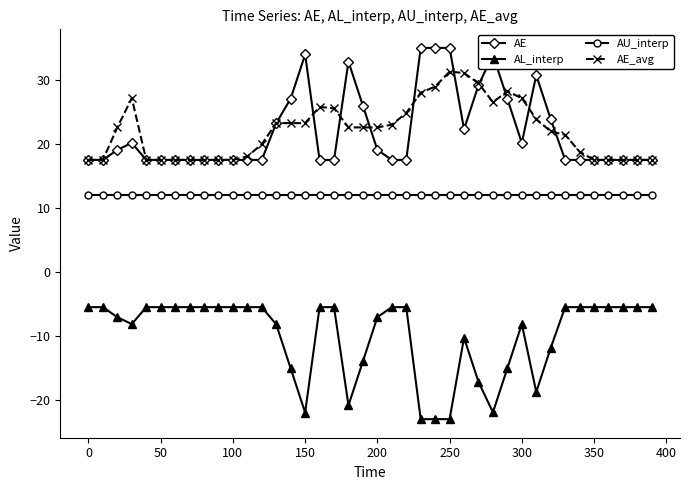

What is the minimum value shown in the chart?

-23.1